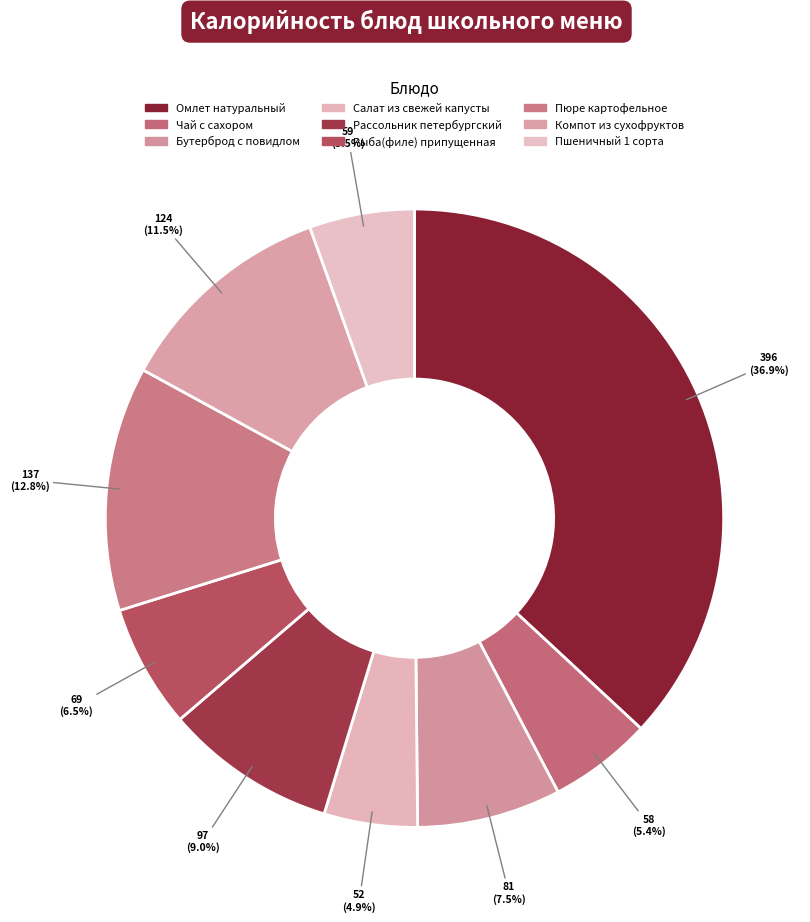

How much of the chart is everything except Омлет натуральный?

63.1%